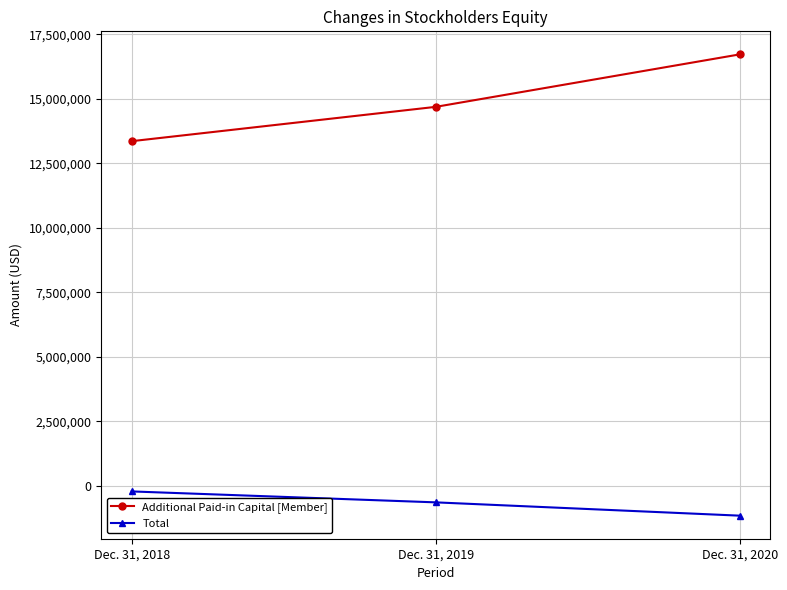

Rank the series at Dec. 31, 2018 from highest to lowest value.

Additional Paid-in Capital [Member], Total